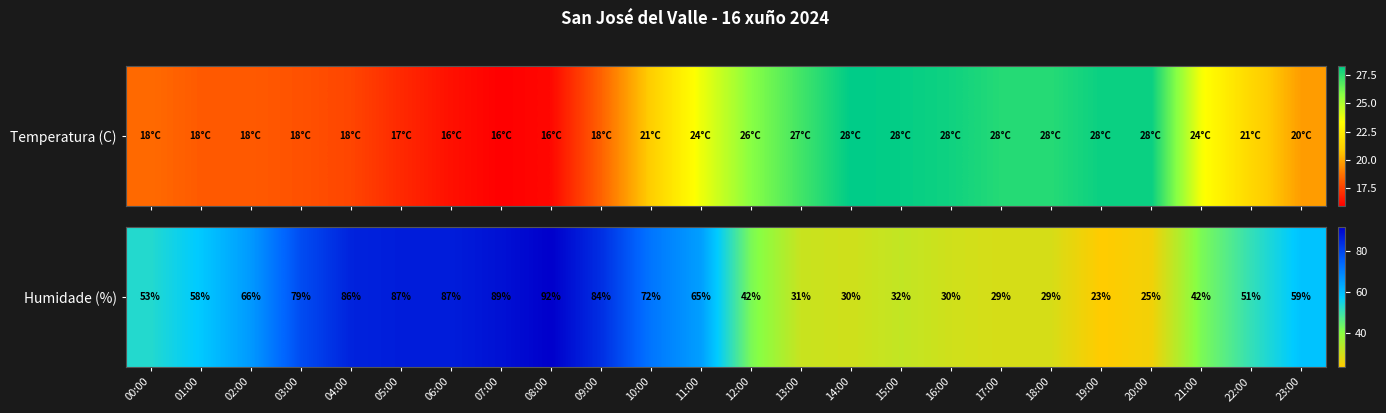

What is the smallest value displayed?

23